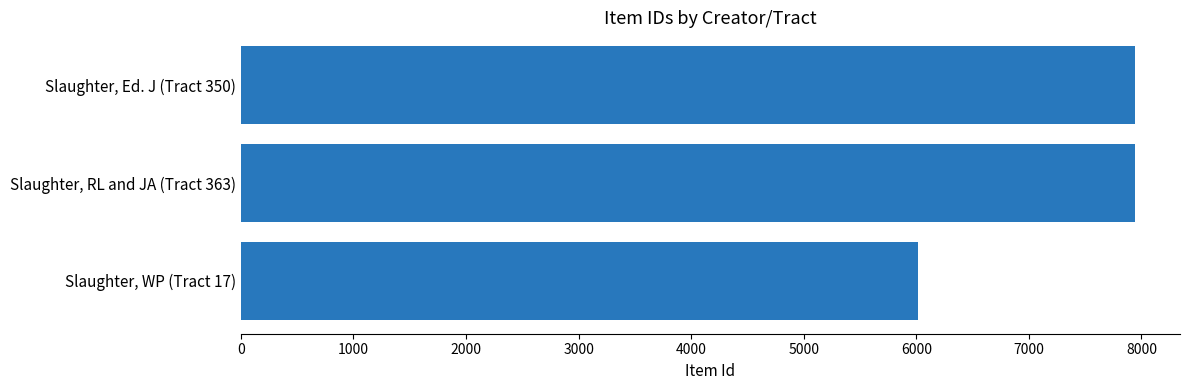

Which has a higher value, Slaughter, RL and JA (Tract 363) or Slaughter, WP (Tract 17)?

Slaughter, RL and JA (Tract 363)